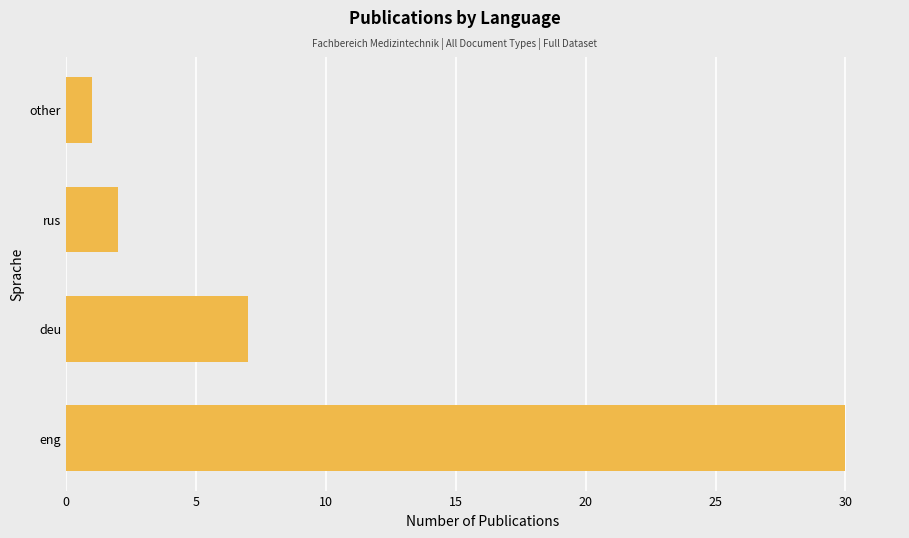

What is the difference between the second highest and second lowest values?

5